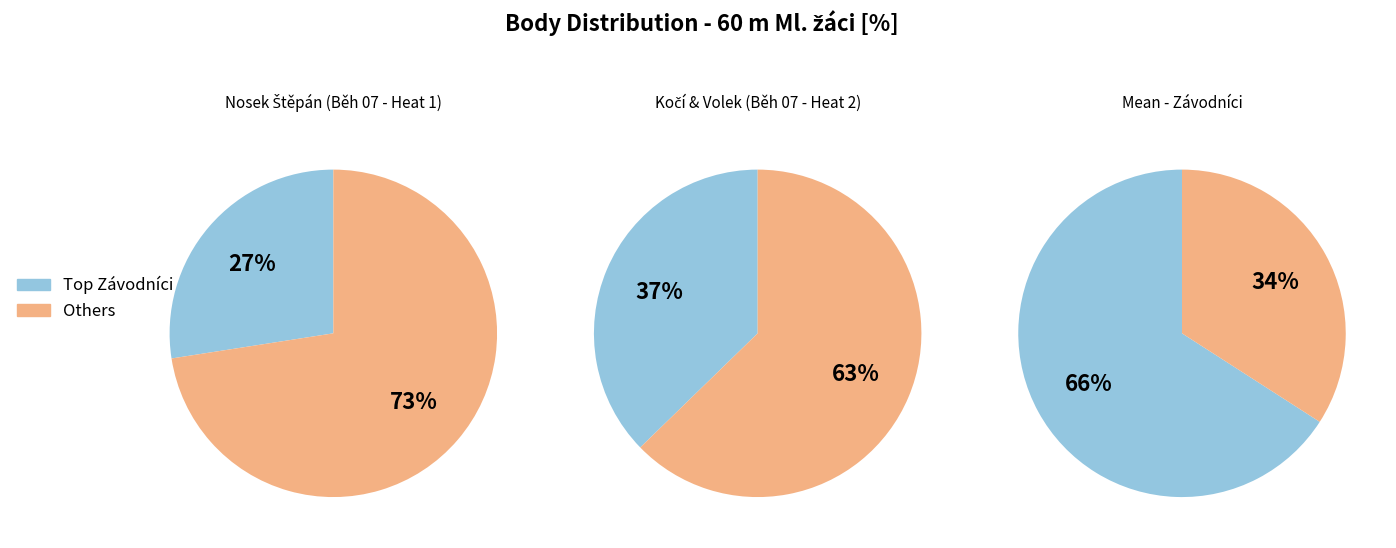

True or false: Borkovec Jan accounts for 22% of the total.

False